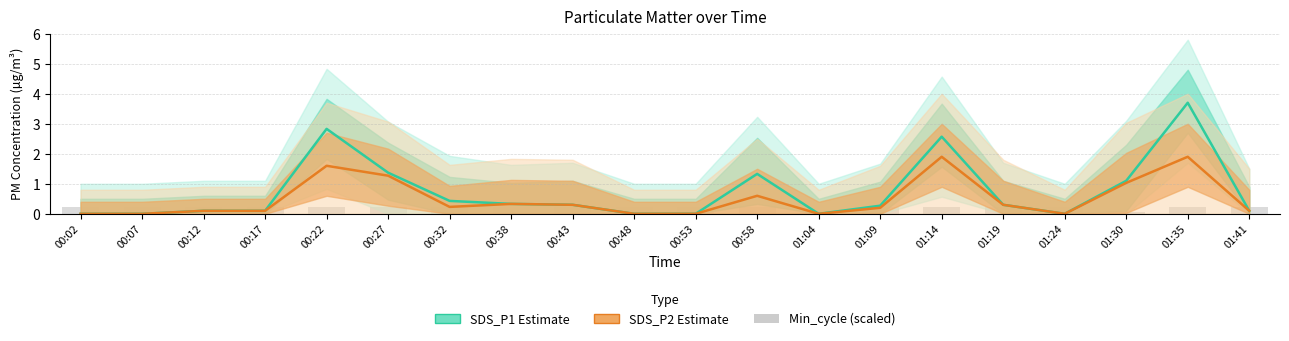

How many groups of bars are there?

20